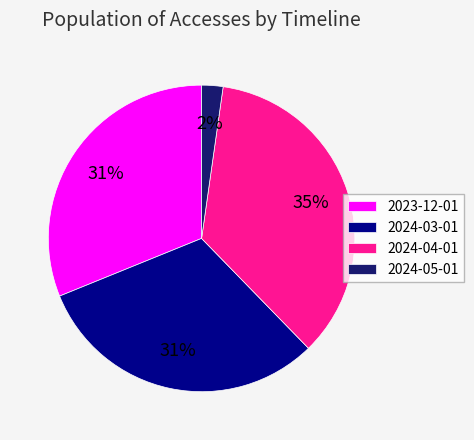

Between 2024-05-01 and 2023-12-01, which is larger?

2023-12-01